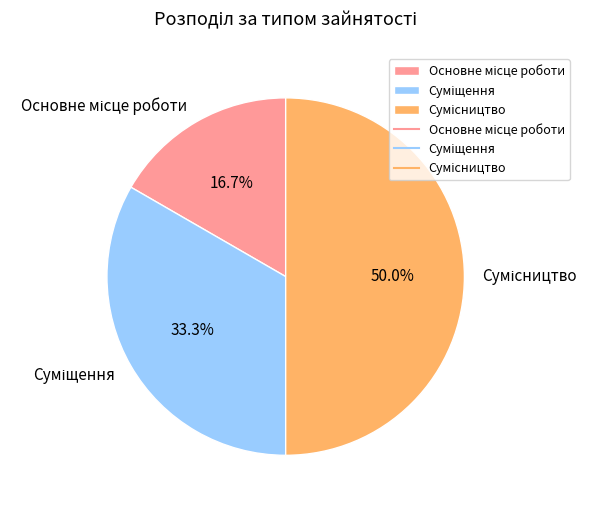

How many segments does this pie chart have?

3